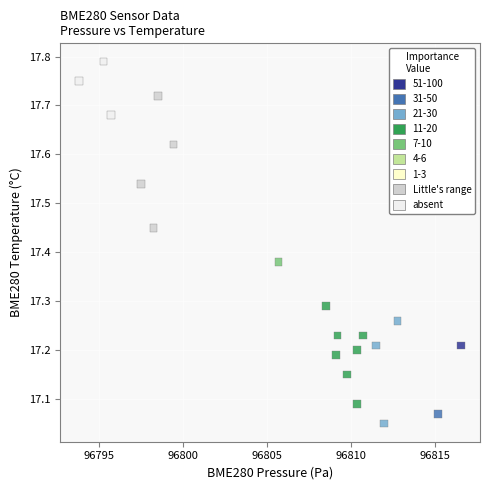

What is the range of X values (max minus min)?

22.7